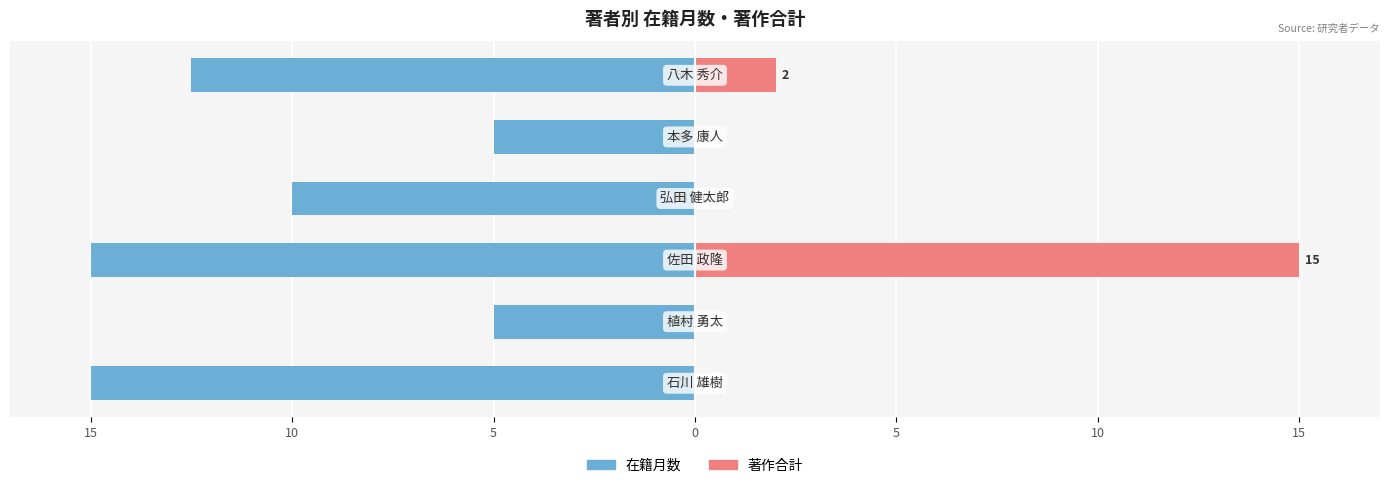

Reading right to left, transcribe all the data shown in this chart.

在籍月数: -12.5	-5.0	-10.0	-15.0	-5.0	-15.0
著作合計: 2.0	0.0	0.0	15.0	0.0	0.0